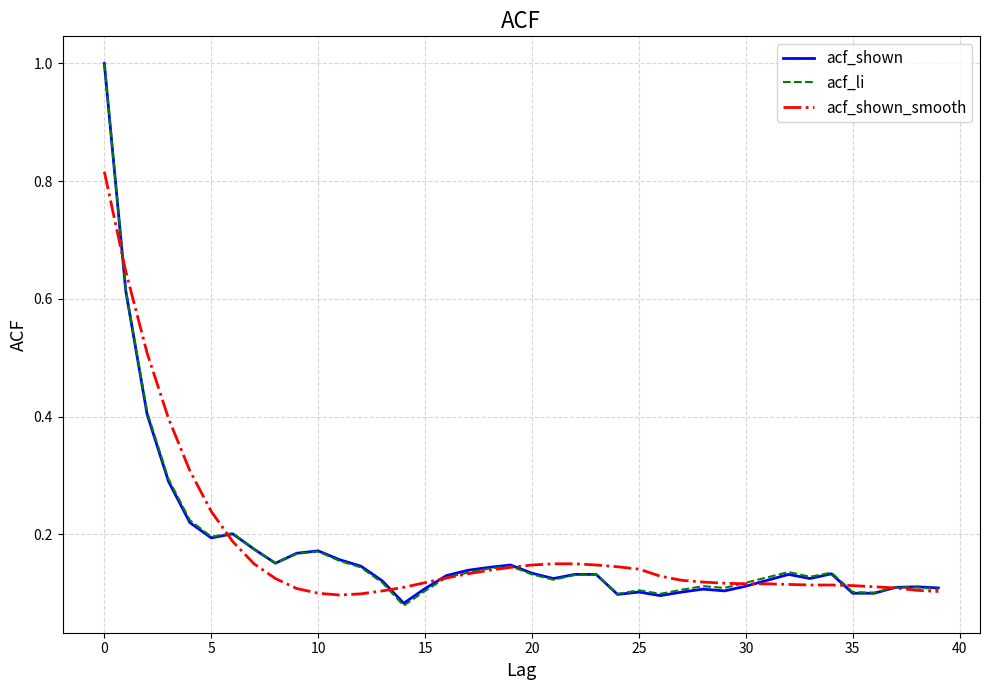

What is the maximum value for acf_shown?

1.0